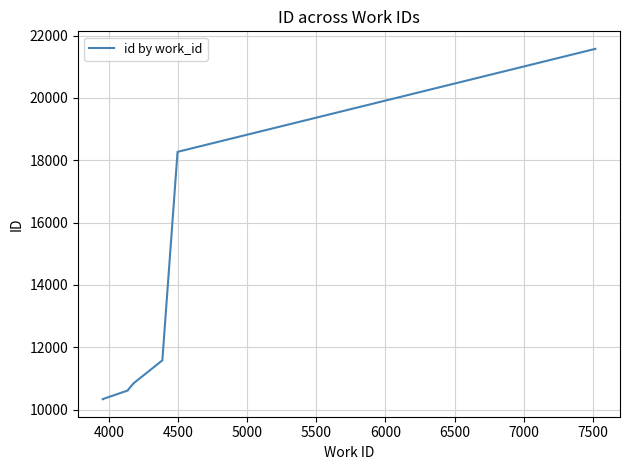

True or false: the data has more than 2 interior local peaks.

False